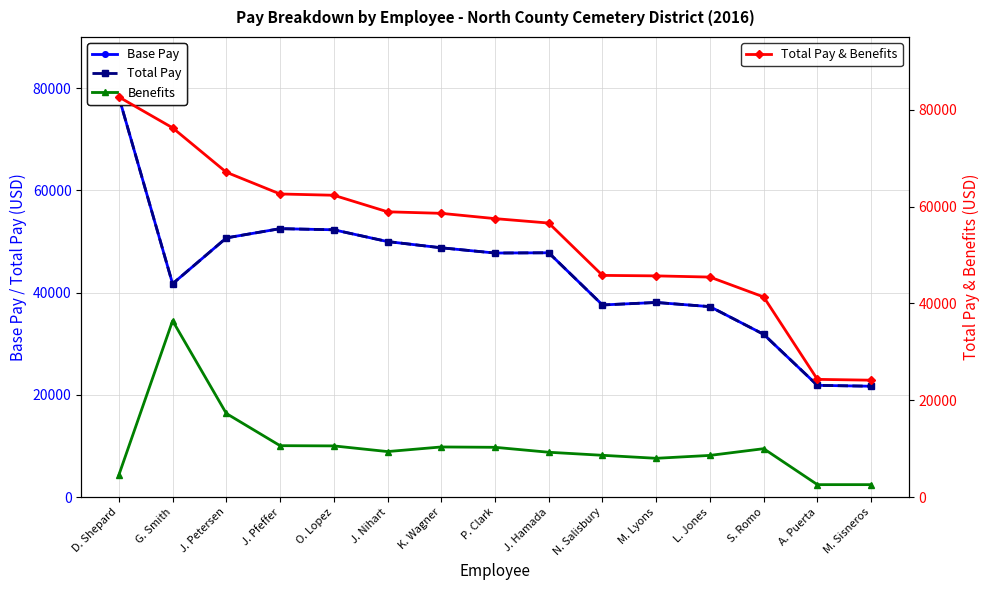

Count the number of categories in the chart.

15